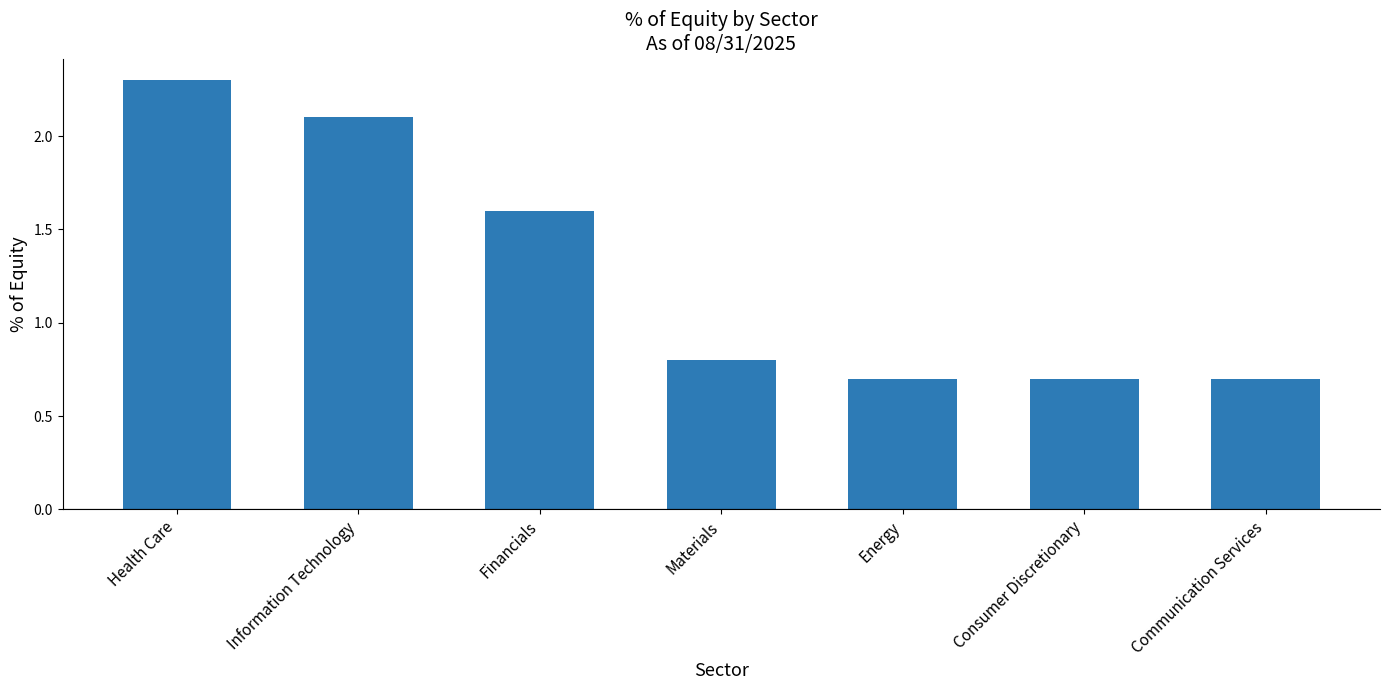

Are the bars horizontal?

No